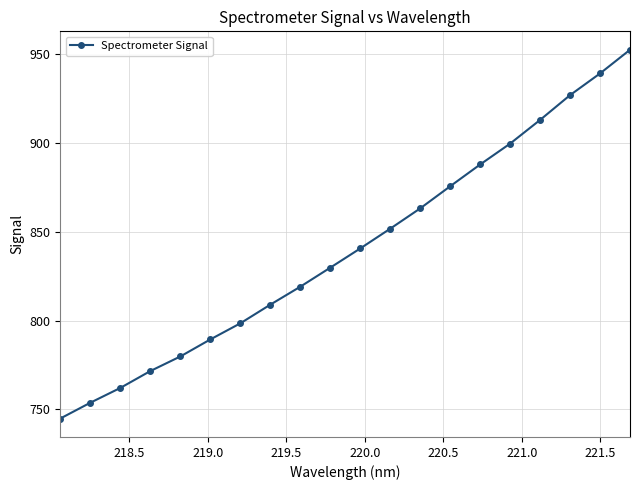

What is the value of the 3rd point from the left?

762.1